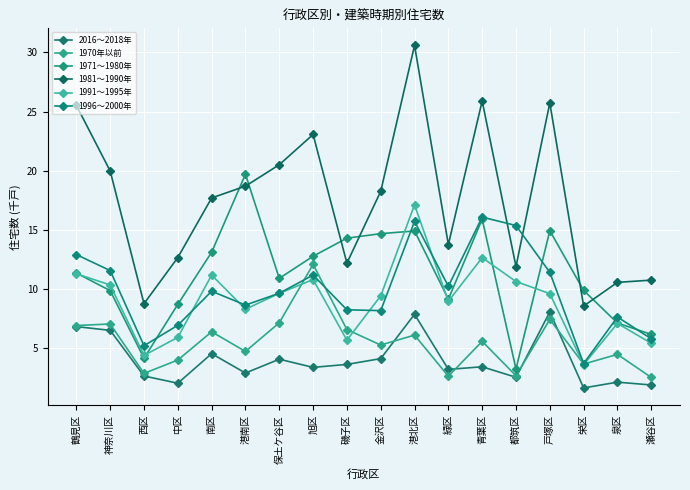

What is the minimum value for 1970年以前?

2.5